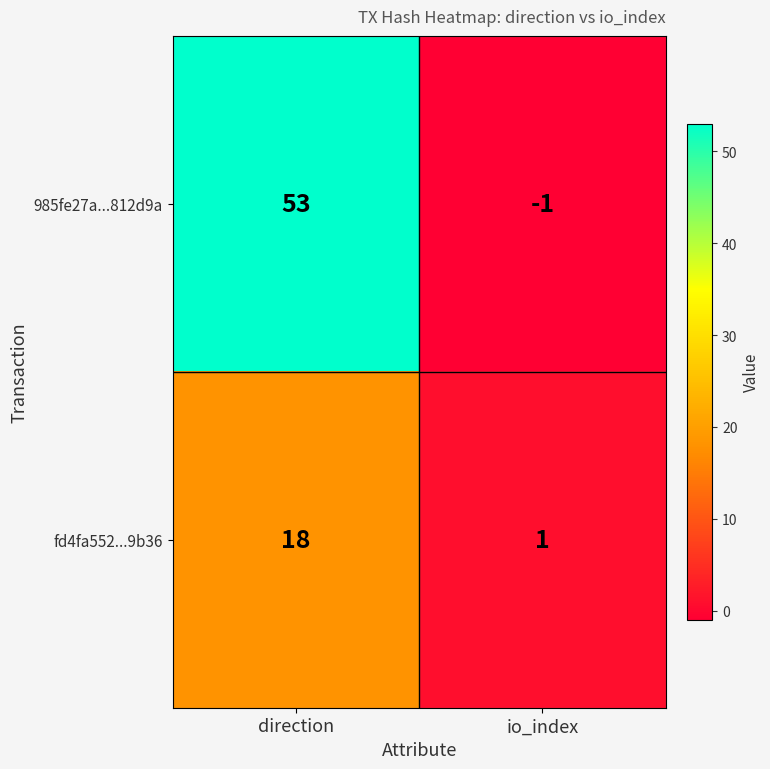

What is the greatest value displayed?

53